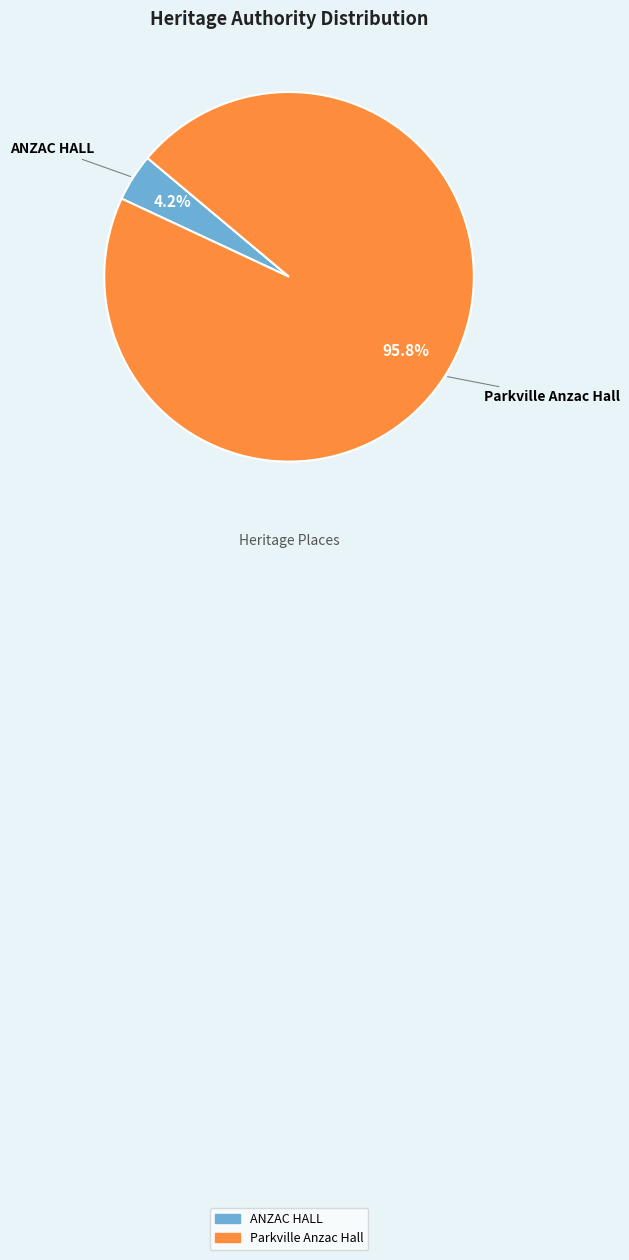

To the nearest percent, what is the difference between the largest and smallest slice percentages?

92%